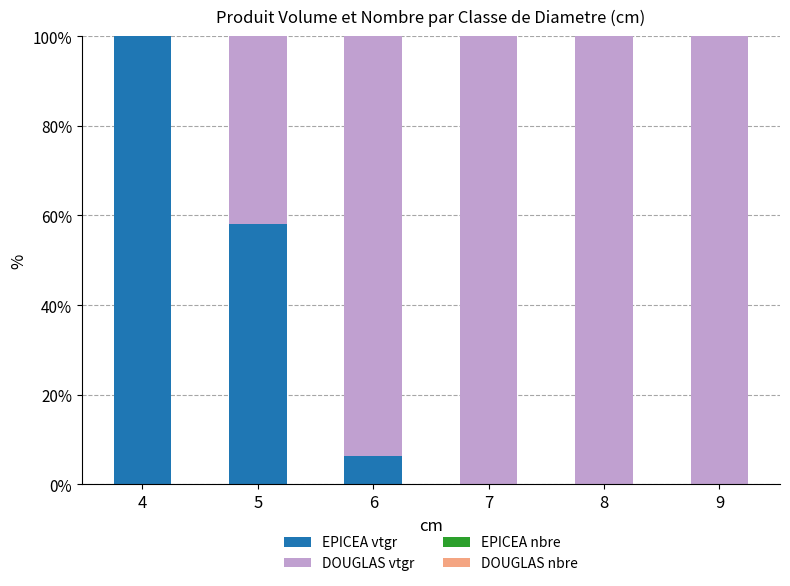

What is the difference between the maximum and minimum values in the EPICEA nbre series?

100.0